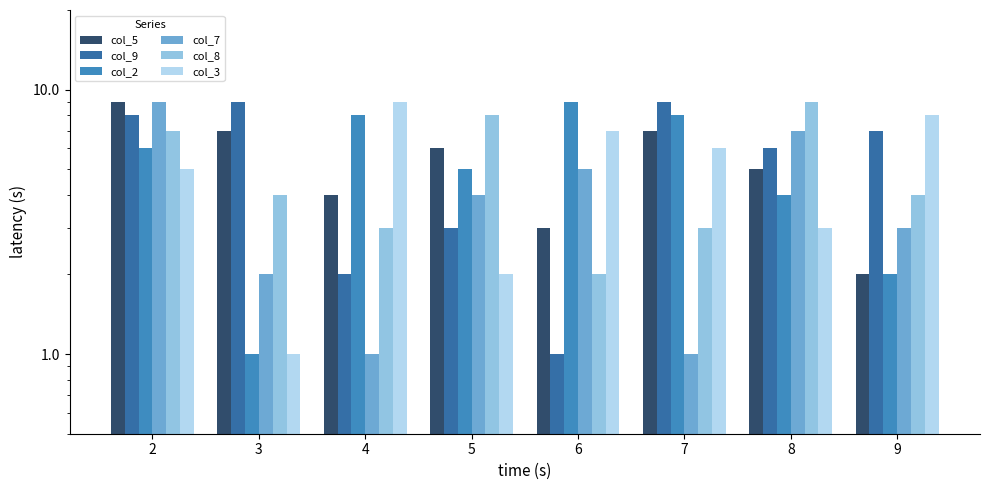

What is the lowest value of the col_2 series?

1